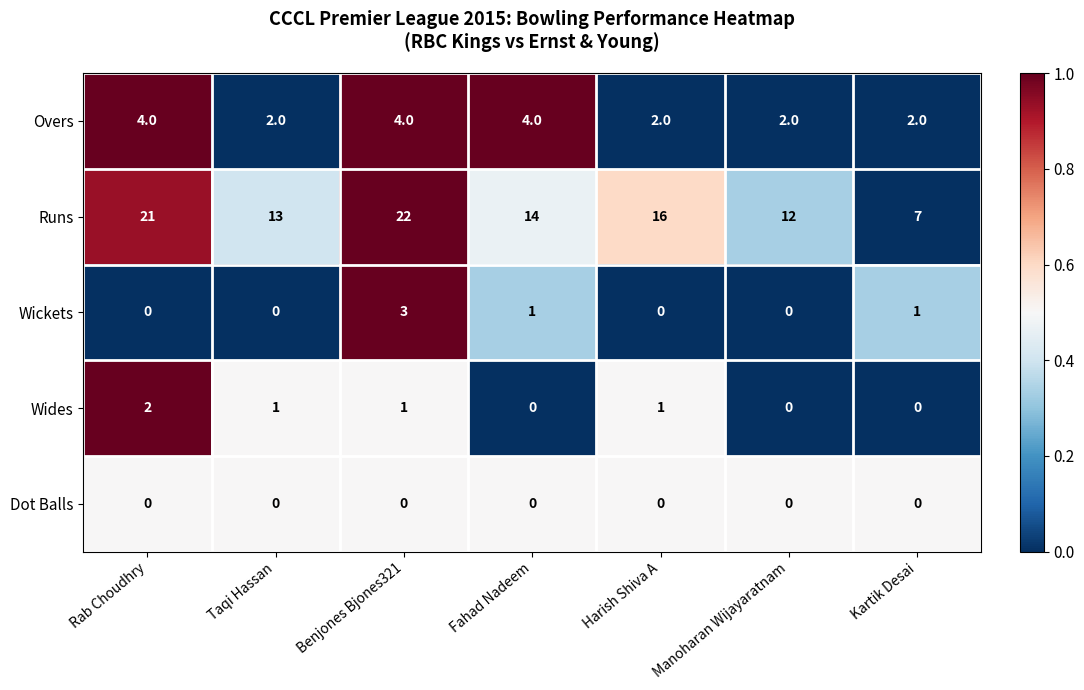

True or false: Runs has a value of 21 at Rab Choudhry.

True